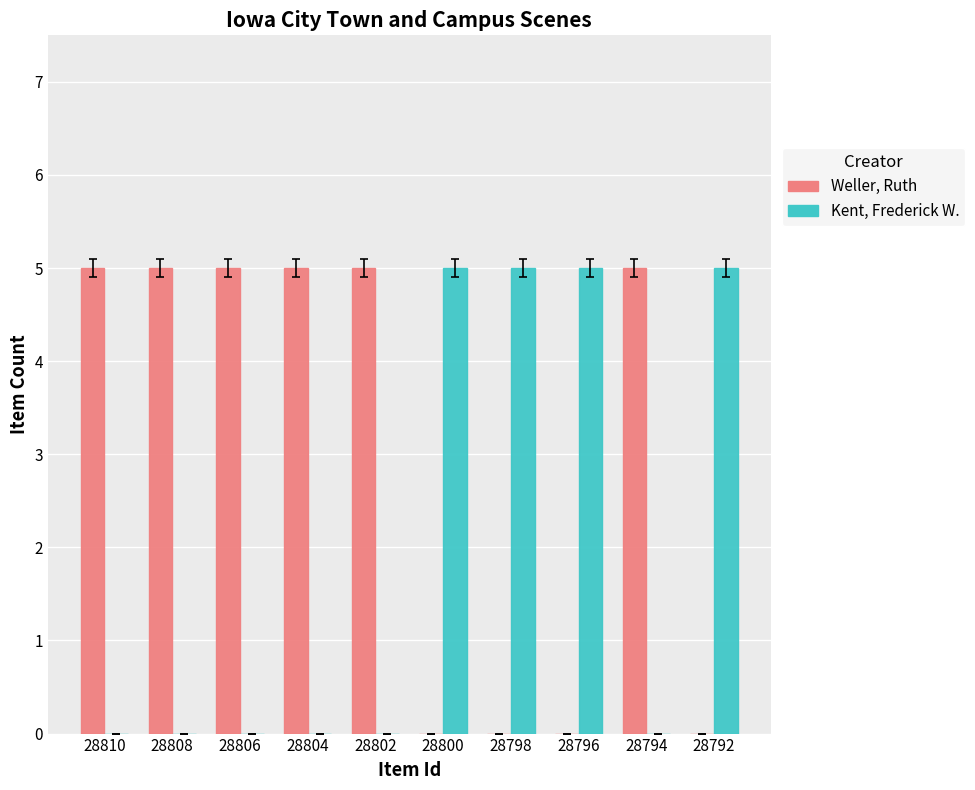

Reading right to left, transcribe all the data shown in this chart.

Weller, Ruth: 28792=0	28794=5	28796=0	28798=0	28800=0	28802=5	28804=5	28806=5	28808=5	28810=5
Kent, Frederick W.: 28792=5	28794=0	28796=5	28798=5	28800=5	28802=0	28804=0	28806=0	28808=0	28810=0